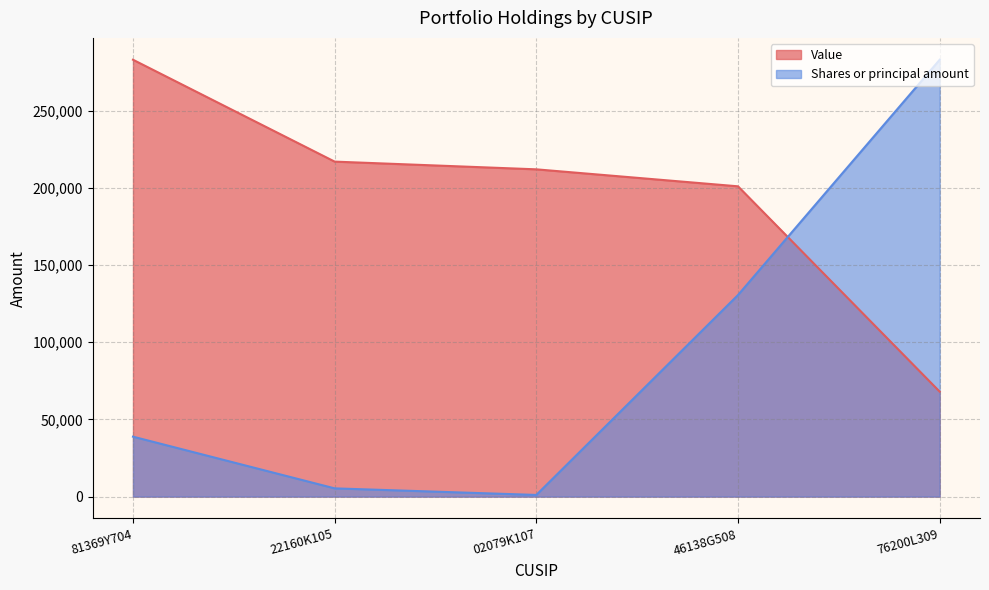

What is the difference between the maximum and second lowest values in the Shares or principal amount series?

277665.5